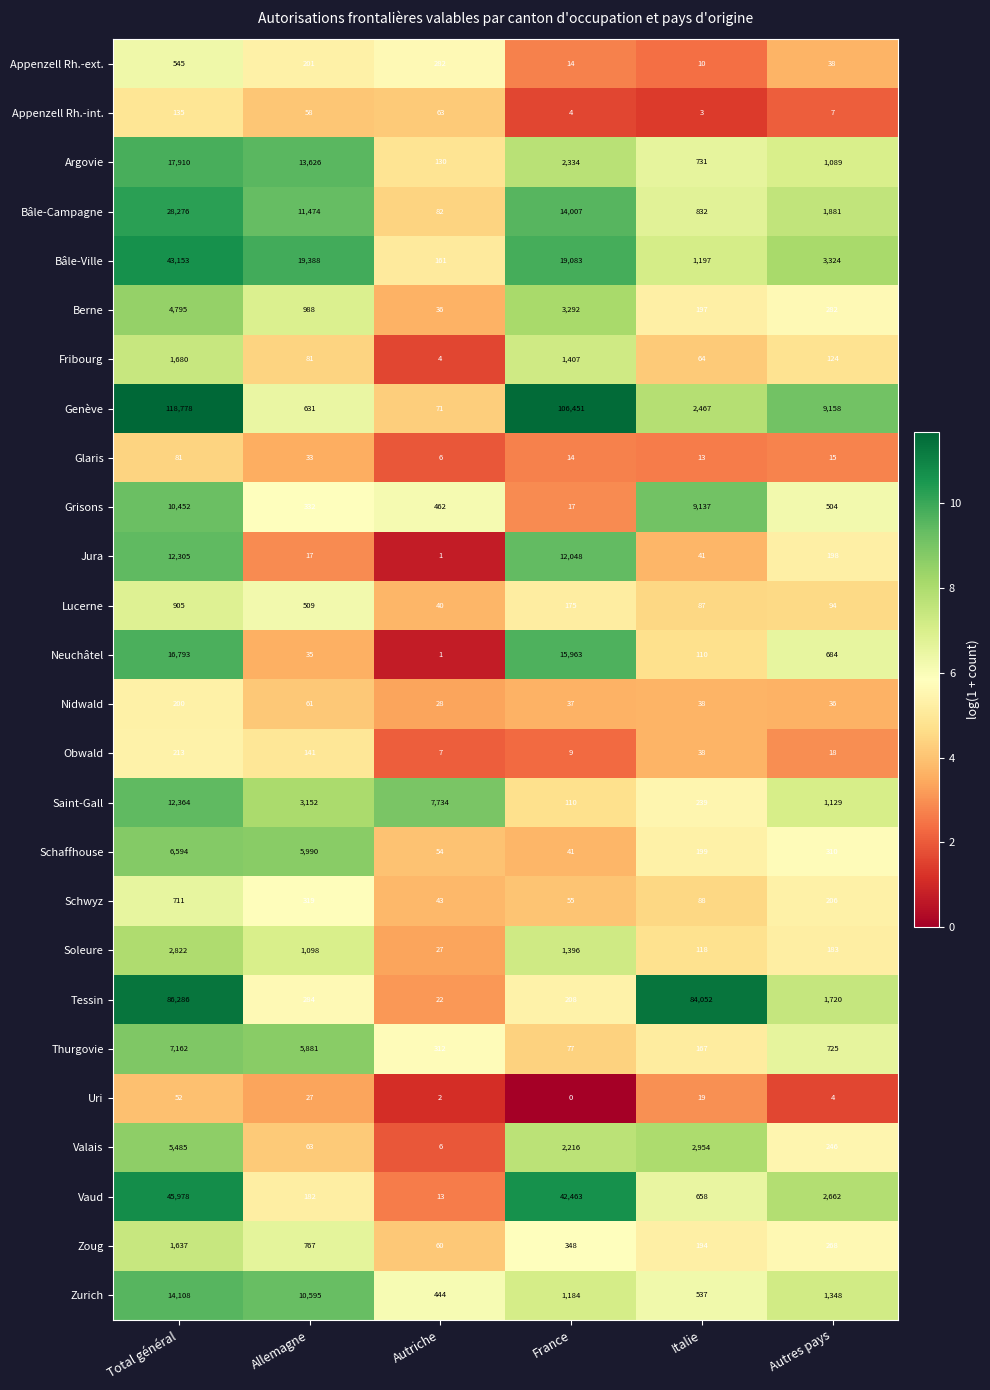

What is the maximum value shown in the chart?

118778